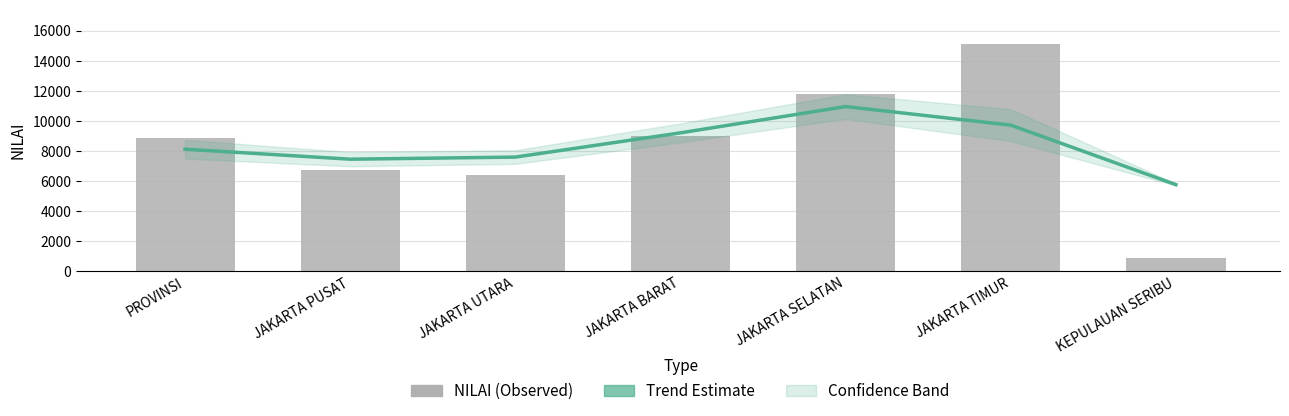

Are the bars grouped side by side (vs. stacked)?

Yes